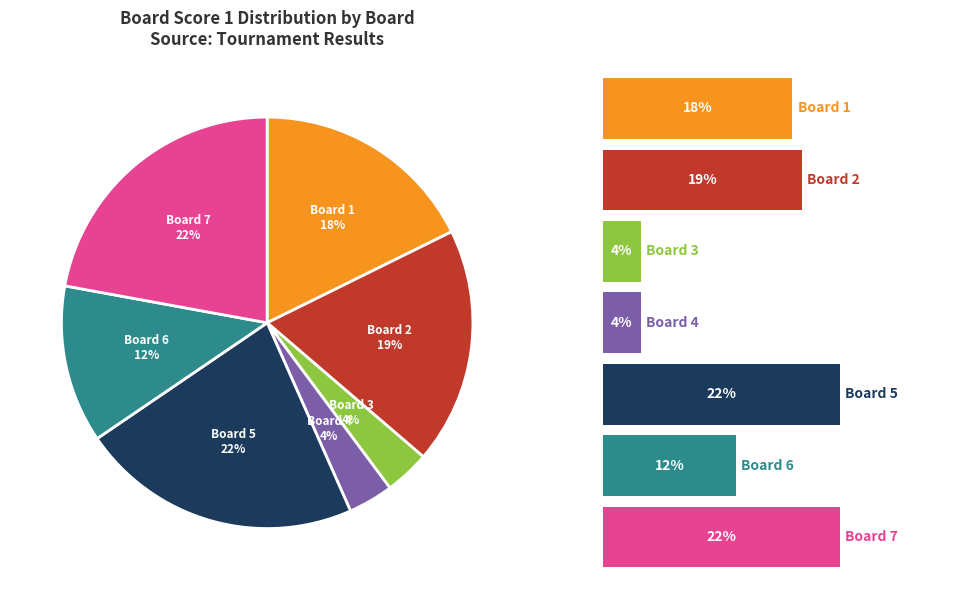

Which category has the biggest portion of the pie?

4